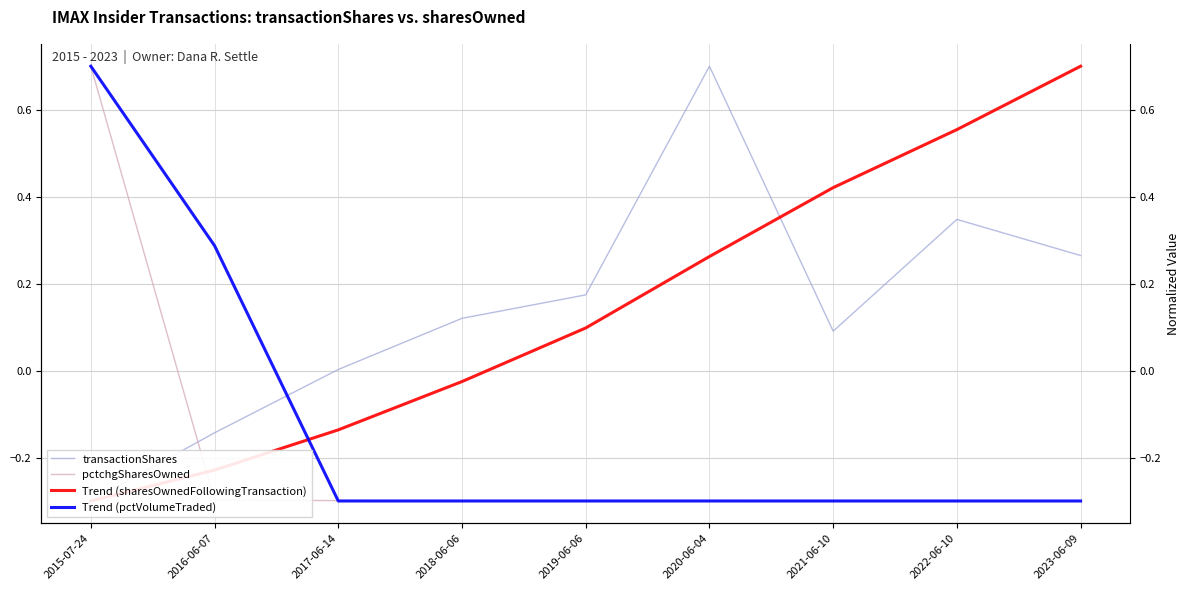

Rank the categories by transactionShares value from highest to lowest.

2020-06-04, 2022-06-10, 2023-06-09, 2019-06-06, 2018-06-06, 2021-06-10, 2017-06-14, 2016-06-07, 2015-07-24